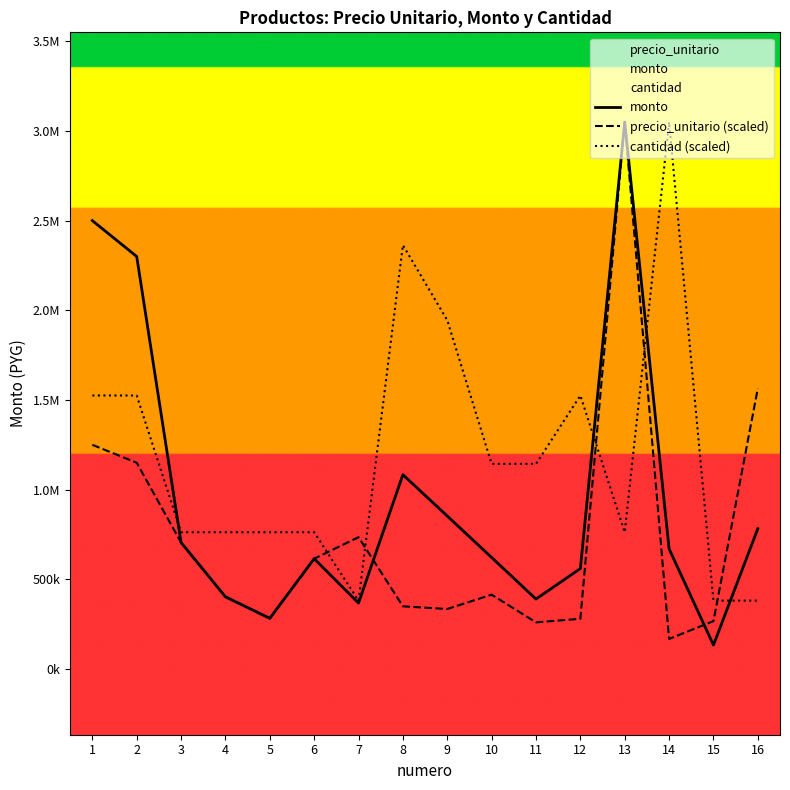

What is the approximate value of precio_unitario (scaled) at 7?

735000.0